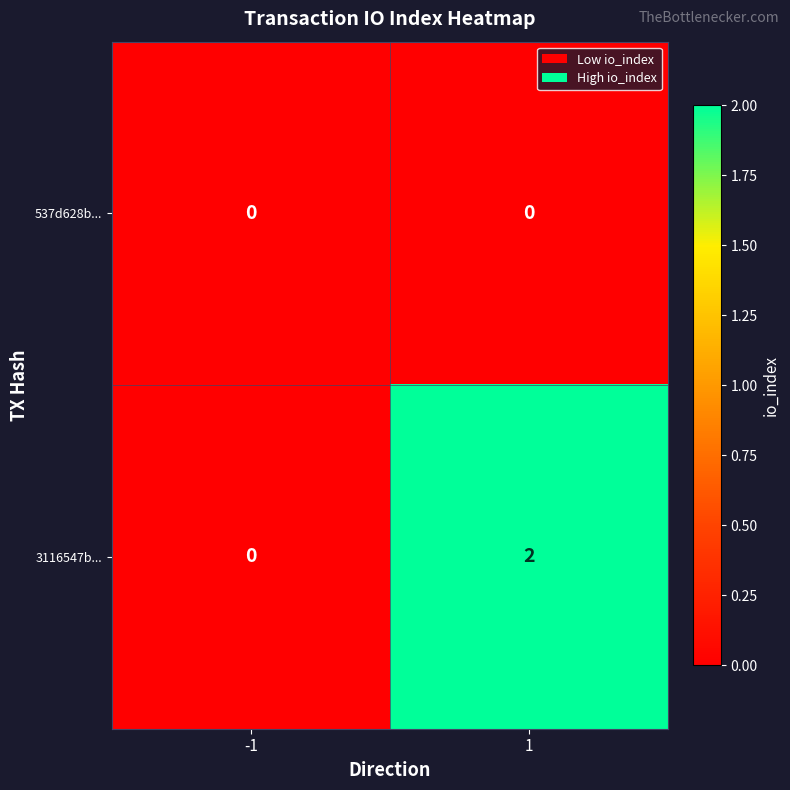

At how many categories does at least one series exceed 1?

1